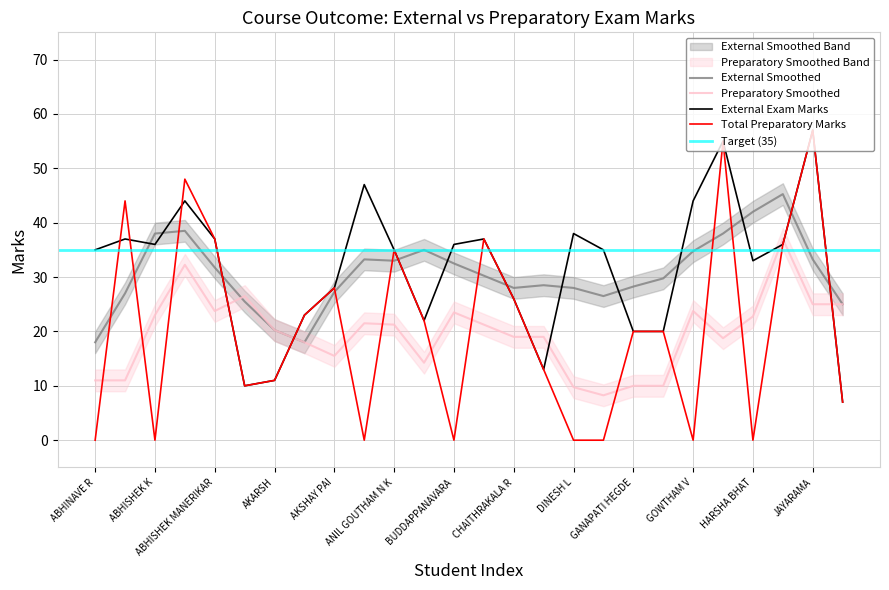

What is the sum of the Total Preparatory Marks values at ABHISHEK KASAL and GOWTHAM V?

48